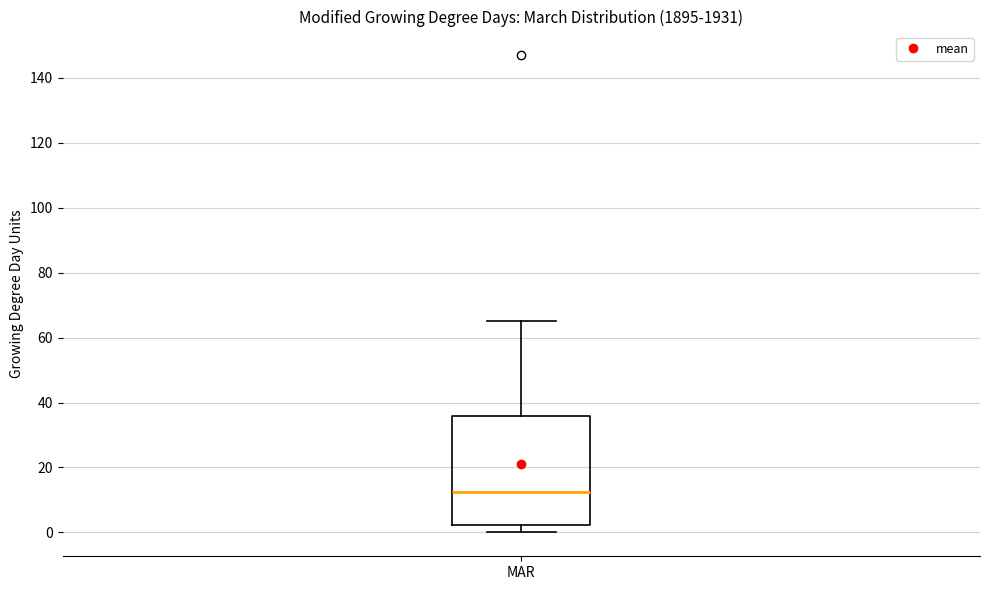

Transcribe this box plot: give where the median line is, the range the box spans, and where the two whiskers end, as read against the y-axis. The values are not printed on the chart, so give them approximately, as read against the axis.

median 12, box 2 to 36, whiskers 0 to 66